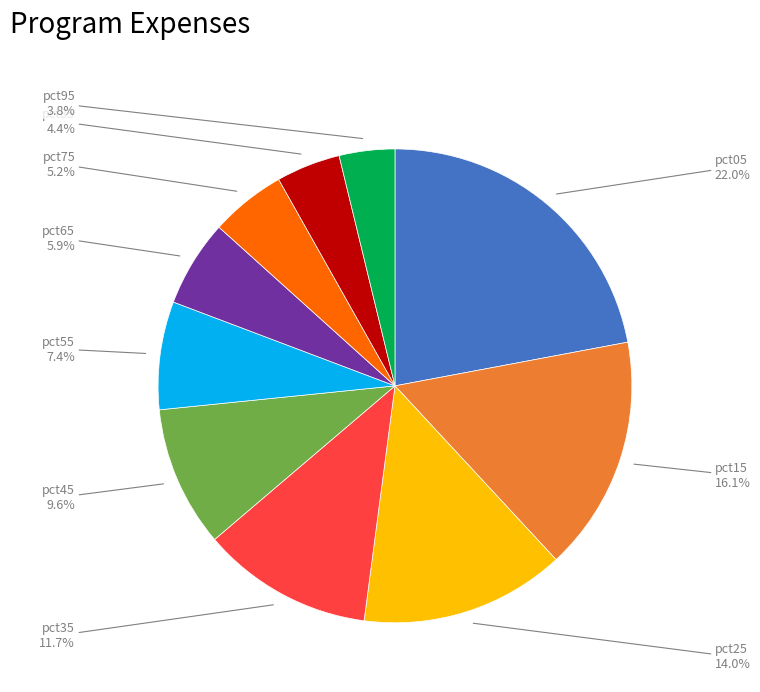

Does any single category account for the majority?

No